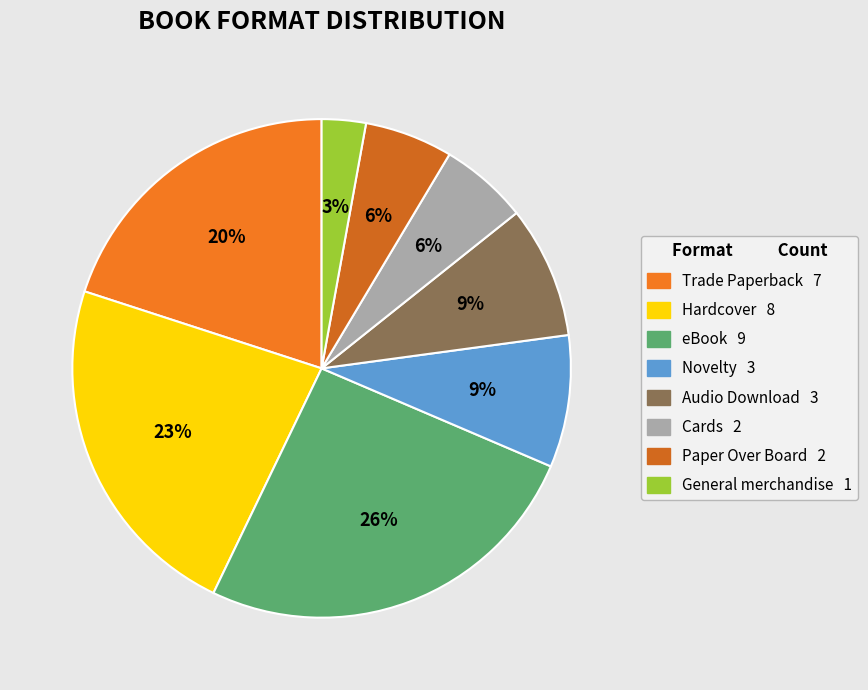

To the nearest percent, what portion does General merchandise represent?

3%